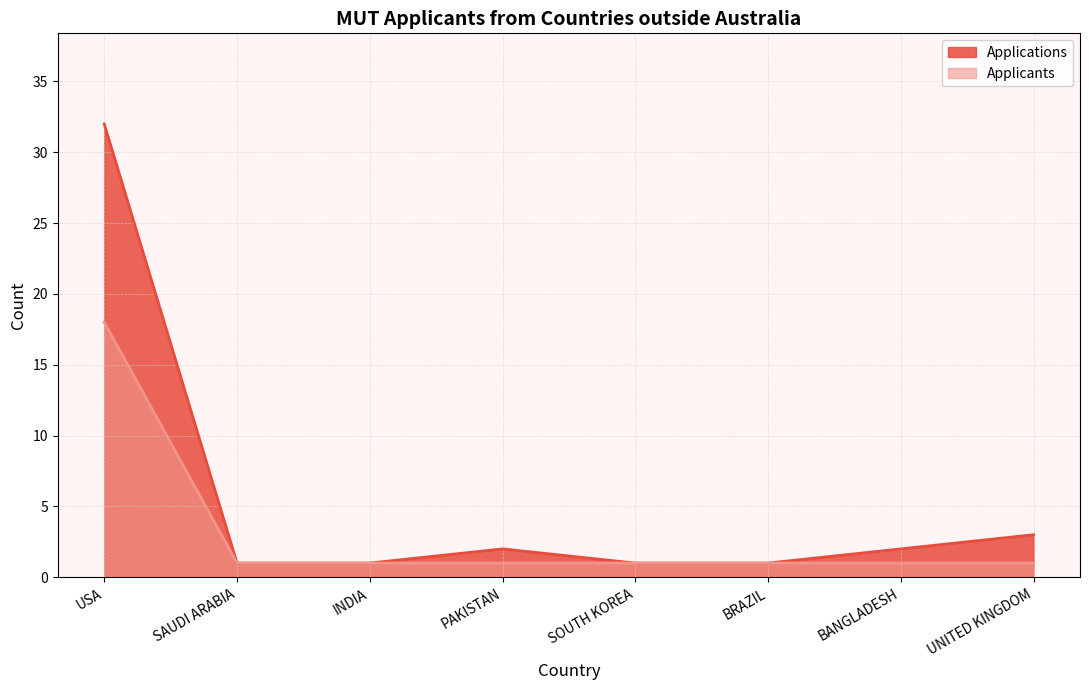

Between PAKISTAN and SOUTH KOREA, which series saw the biggest shift?

Applications